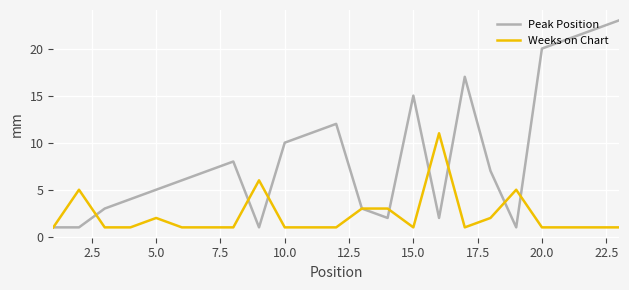

Which series has the largest total across all categories?

Peak Position